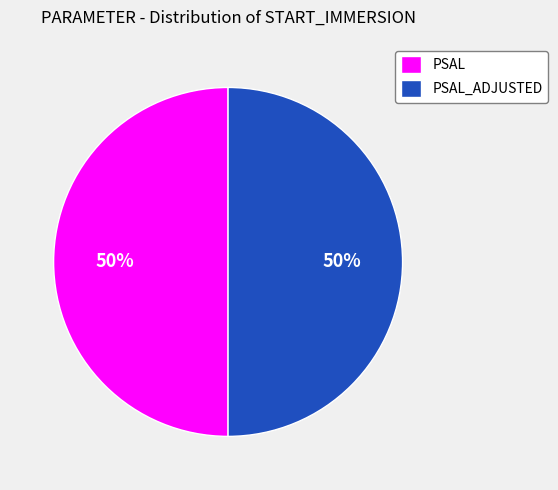

Count the number of slices in the pie.

2